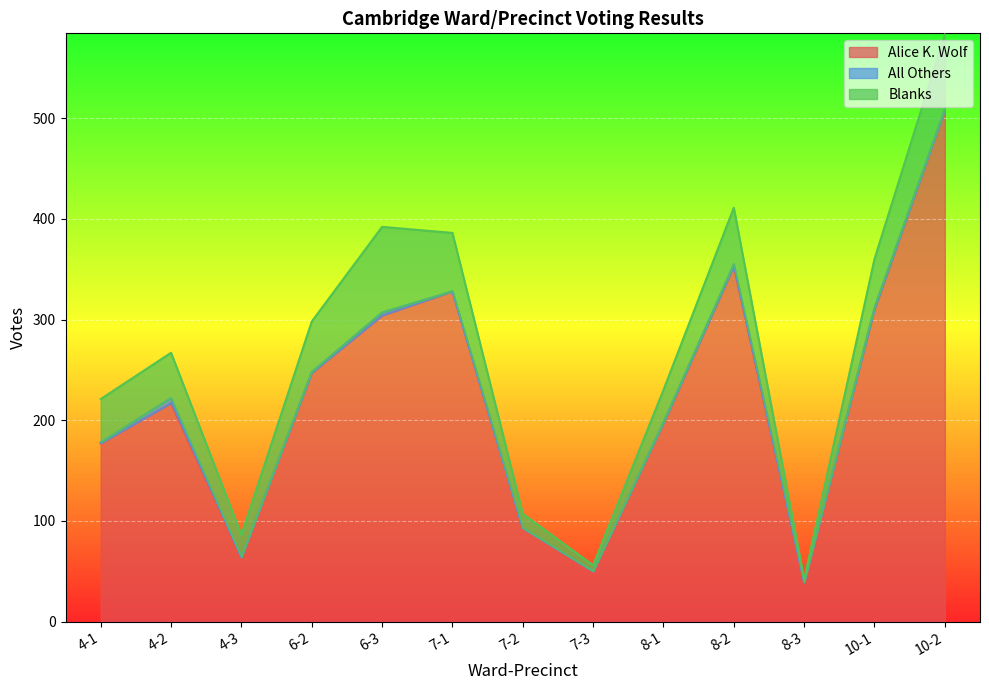

List the series in order of their peak value, lowest first.

All Others, Blanks, Alice K. Wolf